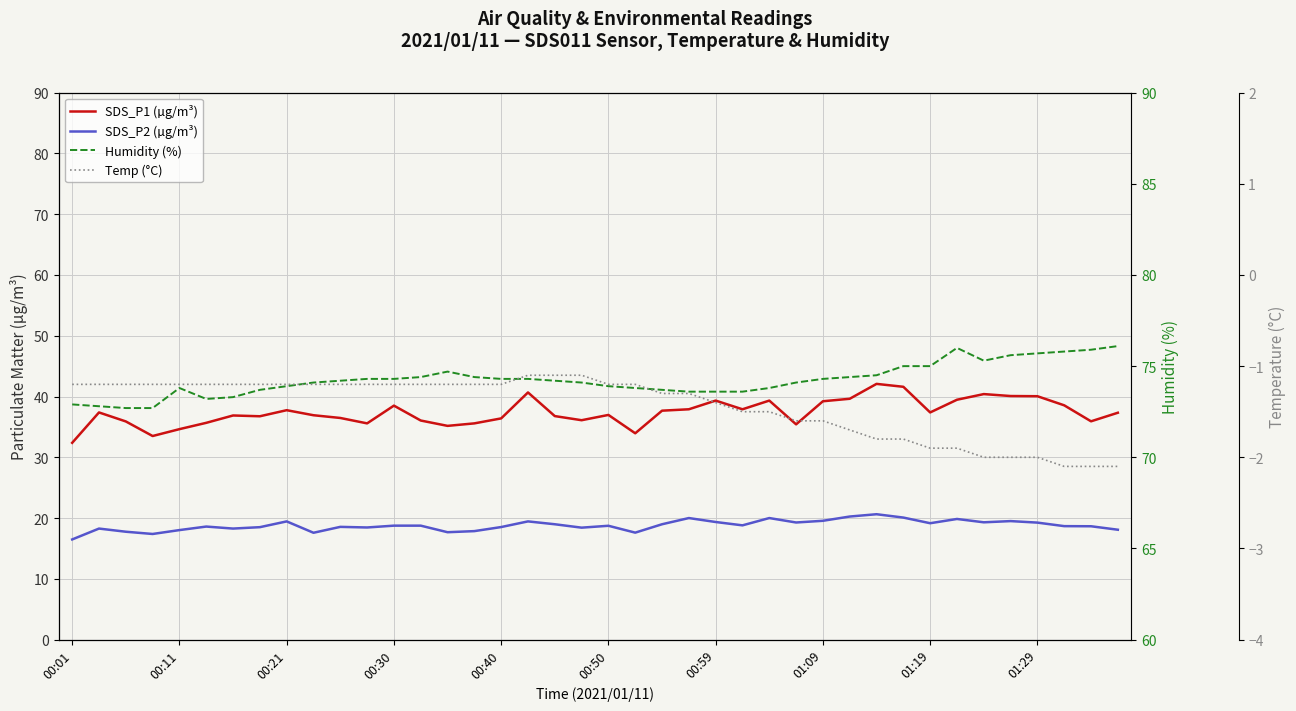

Which category has the highest value in the Temp (°C) series?

17